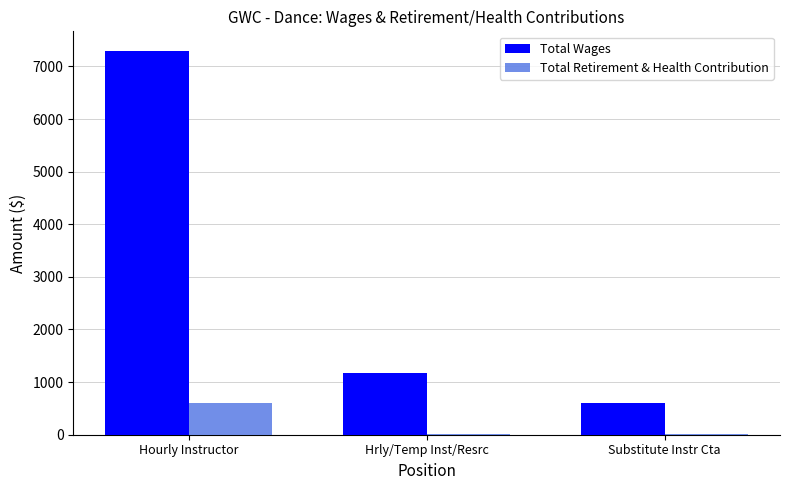

Where is Total Wages nearest to the value 3950?

Hrly/Temp Inst/Resrc